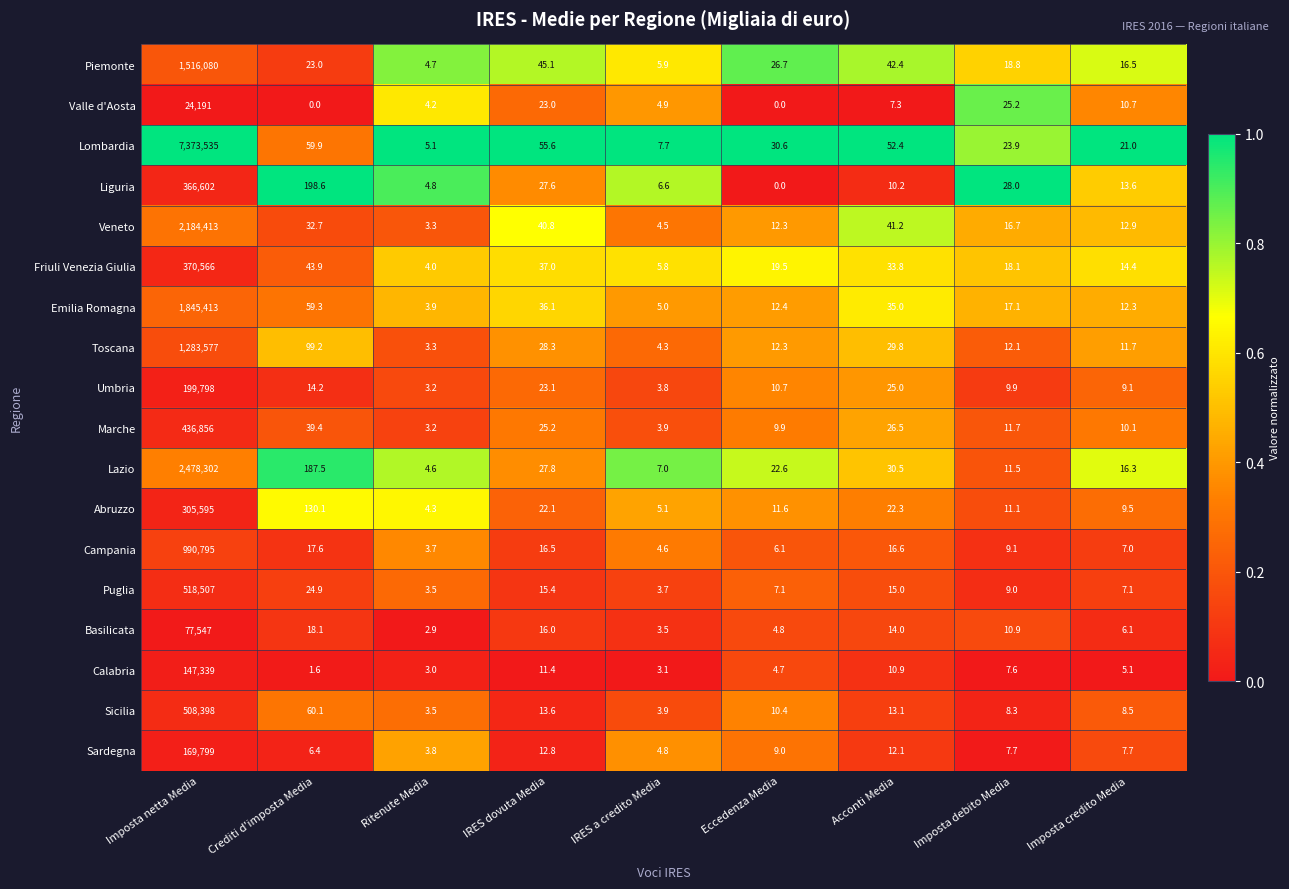

What is the difference between the highest and lowest values at Imposta netta Media?

7349344.0